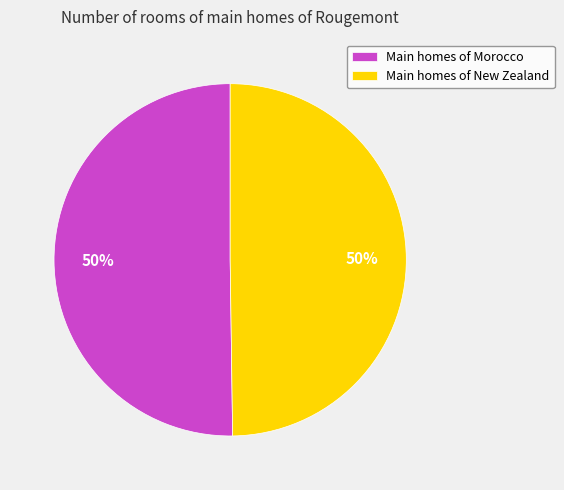

Do Main homes of Morocco and Main homes of New Zealand together represent more than half of the pie?

Yes